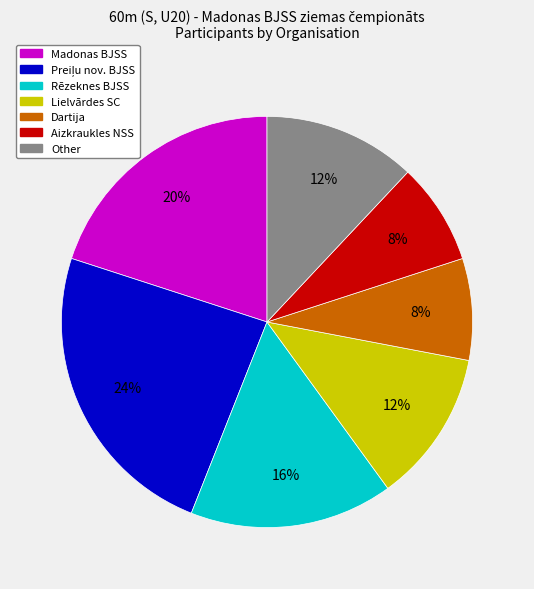

How many segments does this pie chart have?

7